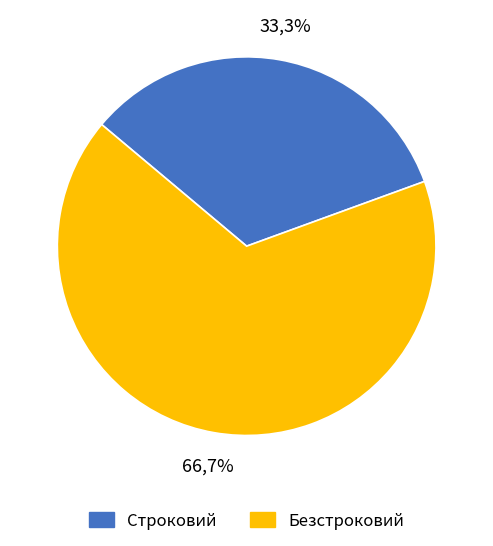

What percentage is the Строковий slice, to the nearest percent?

33%